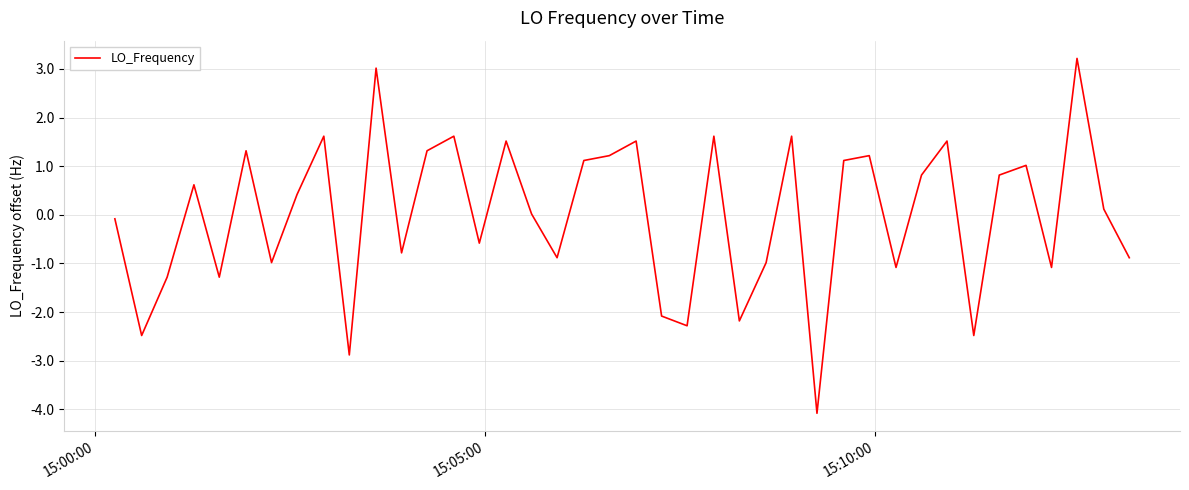

What is the maximum value shown in the chart?

3.2